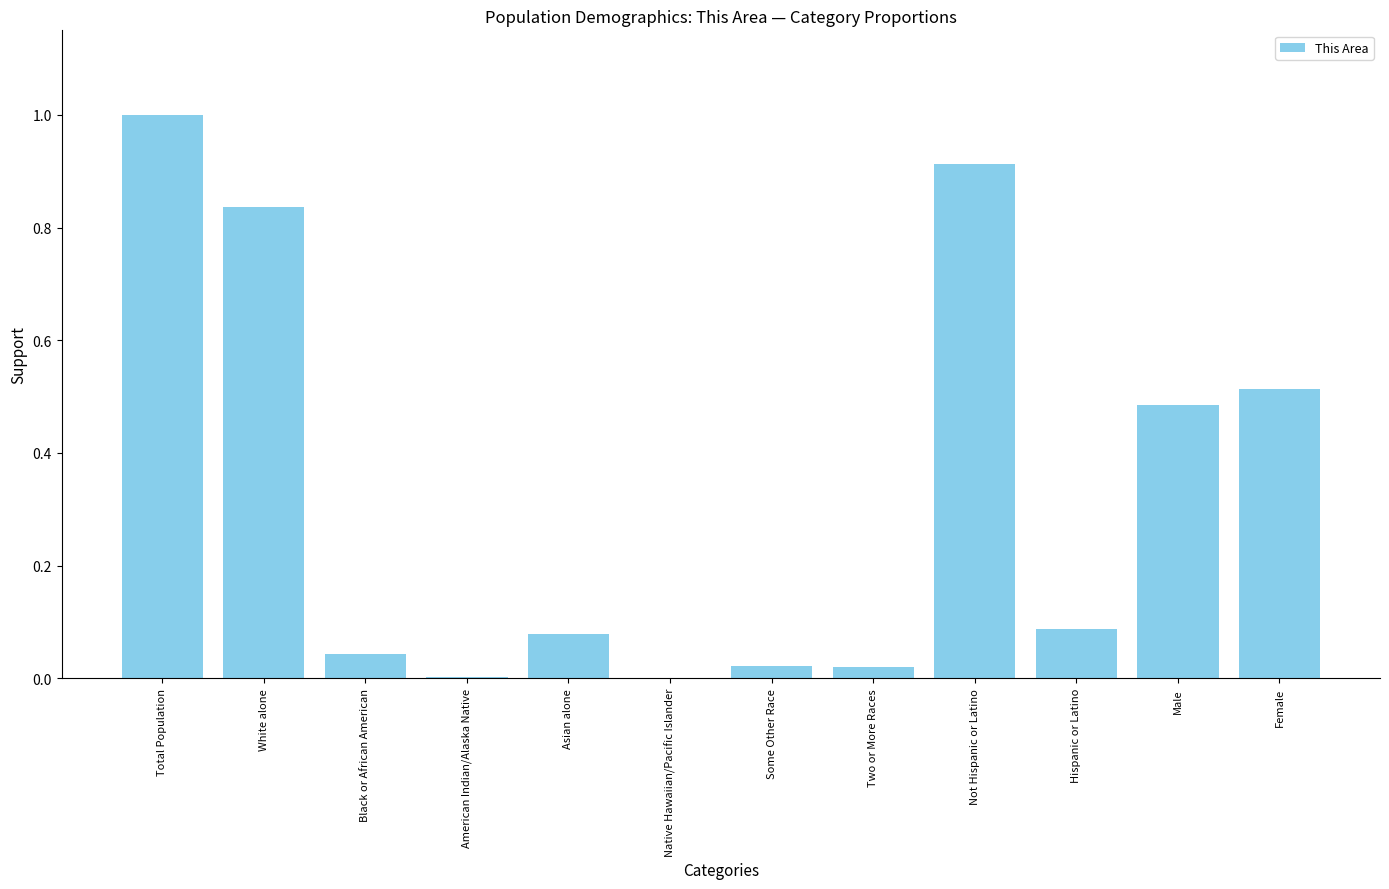

Between Black or African American and Not Hispanic or Latino, which is larger?

Not Hispanic or Latino